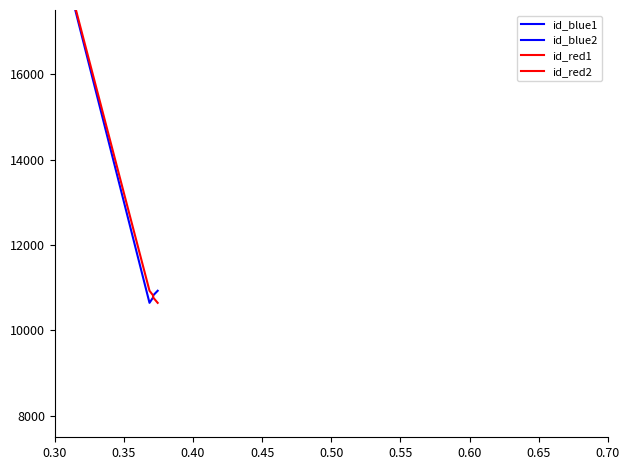

Where is id_blue2 nearest to the value 23249?

0.35